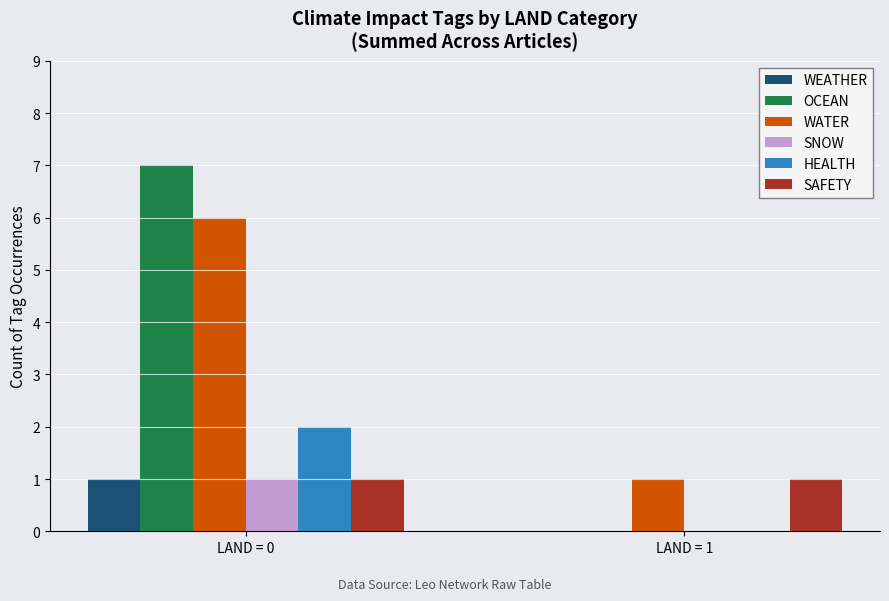

Which category has the highest value across all series?

LAND = 0